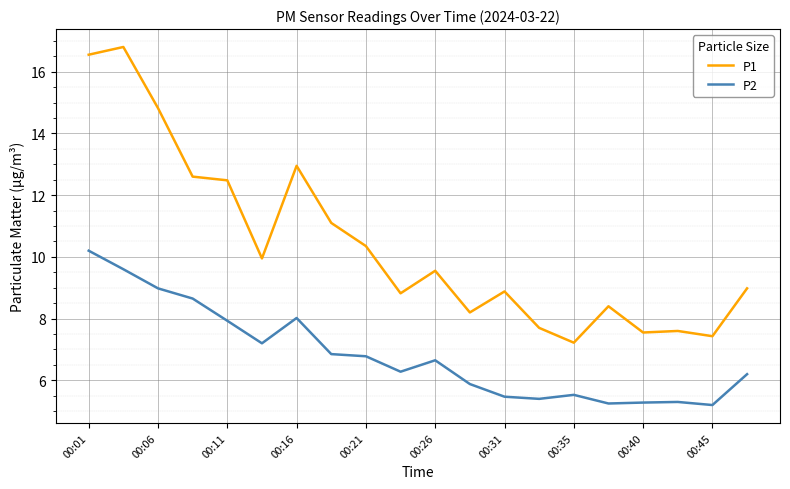

Which series has the largest range (max minus min)?

P1